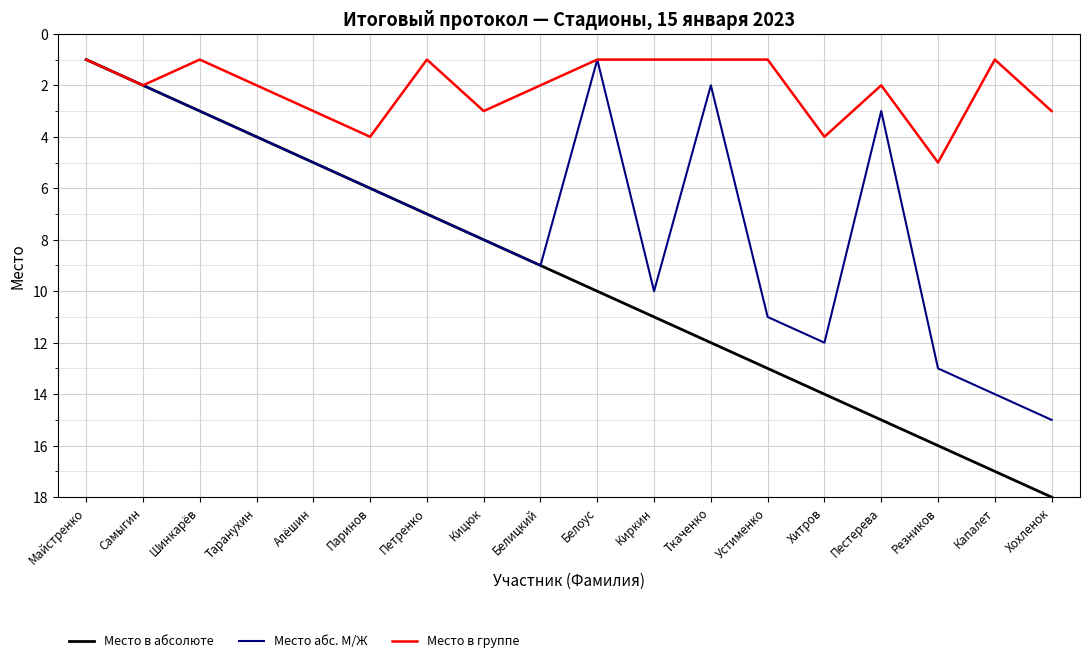

What are all the series names shown in the legend?

Место в абсолюте, Место абс. М/Ж, Место в группе